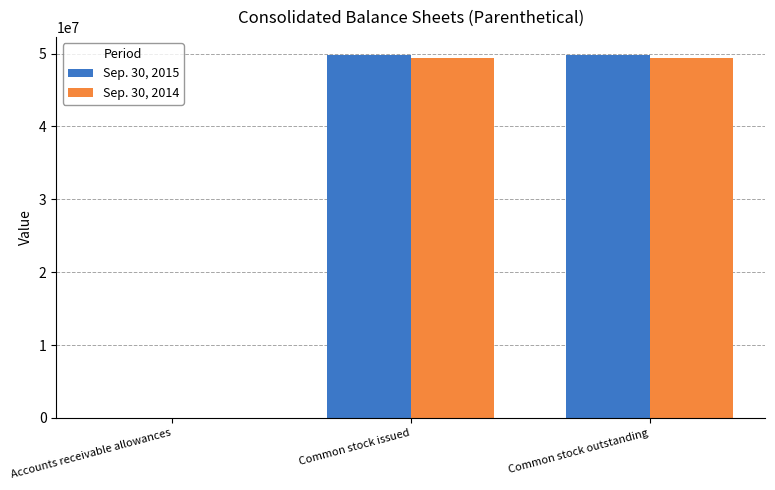

What is the total value across all series at Common stock issued?

99183517